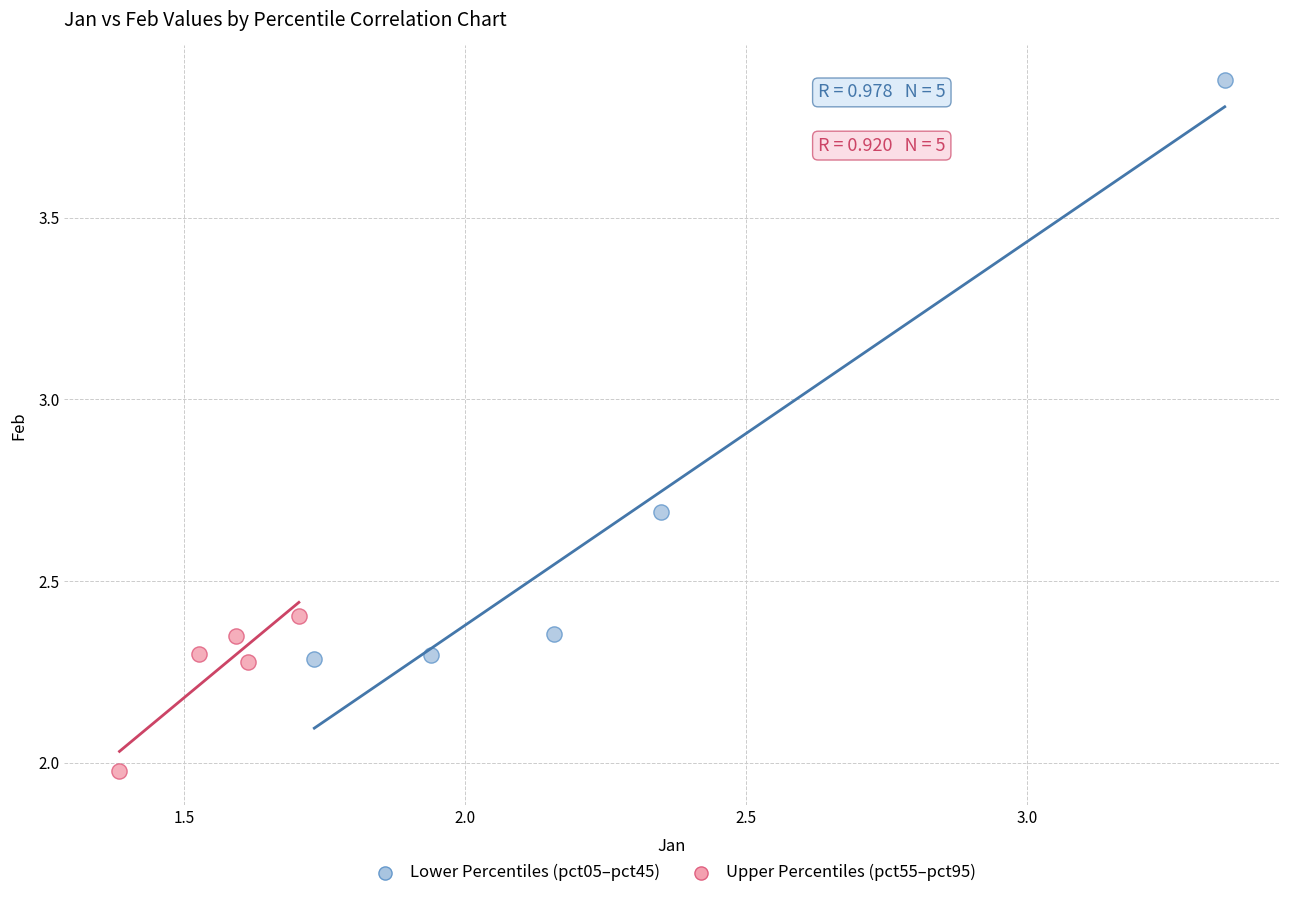

Which series contains the lowest Y value?

Upper Percentiles (pct55–pct95)